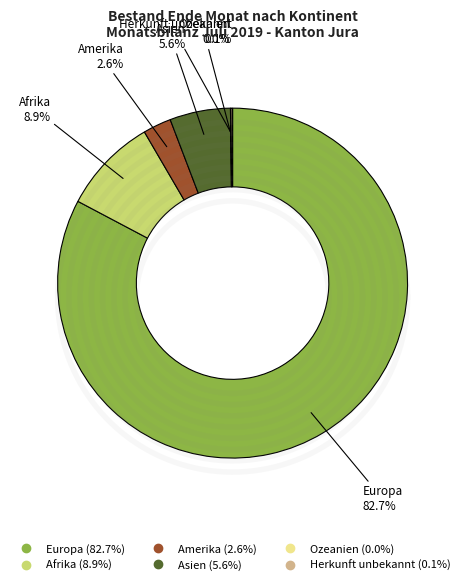

Which has a higher value, Ozeanien or Afrika?

Afrika